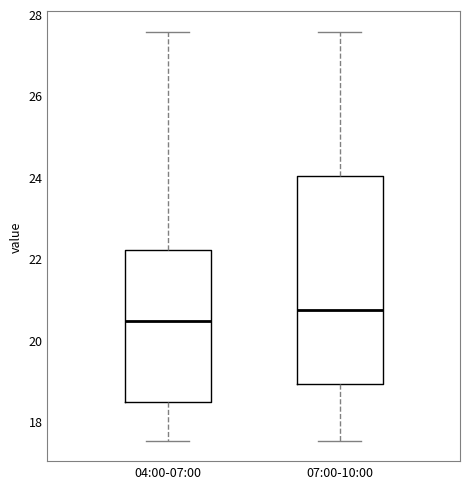

Which box's median line is the highest?

07:00-10:00